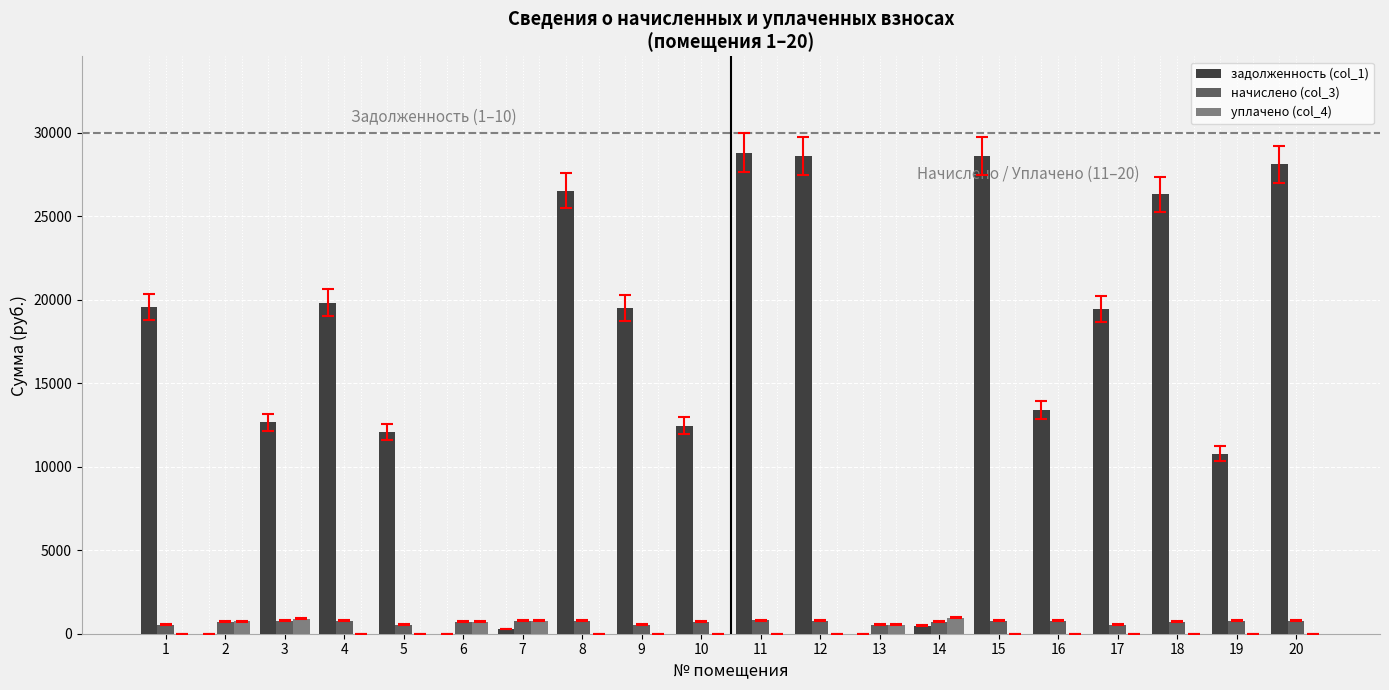

True or false: задолженность (col_1) has a value of 26317.5 at 18.

True